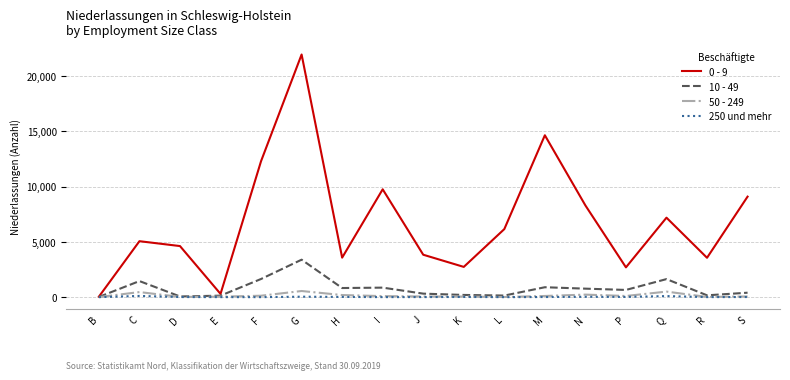

What is the maximum value shown in the chart?

21930